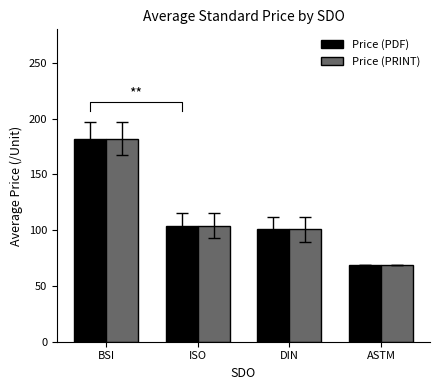

True or false: Price (PDF) has a value of 100.8 at DIN.

True